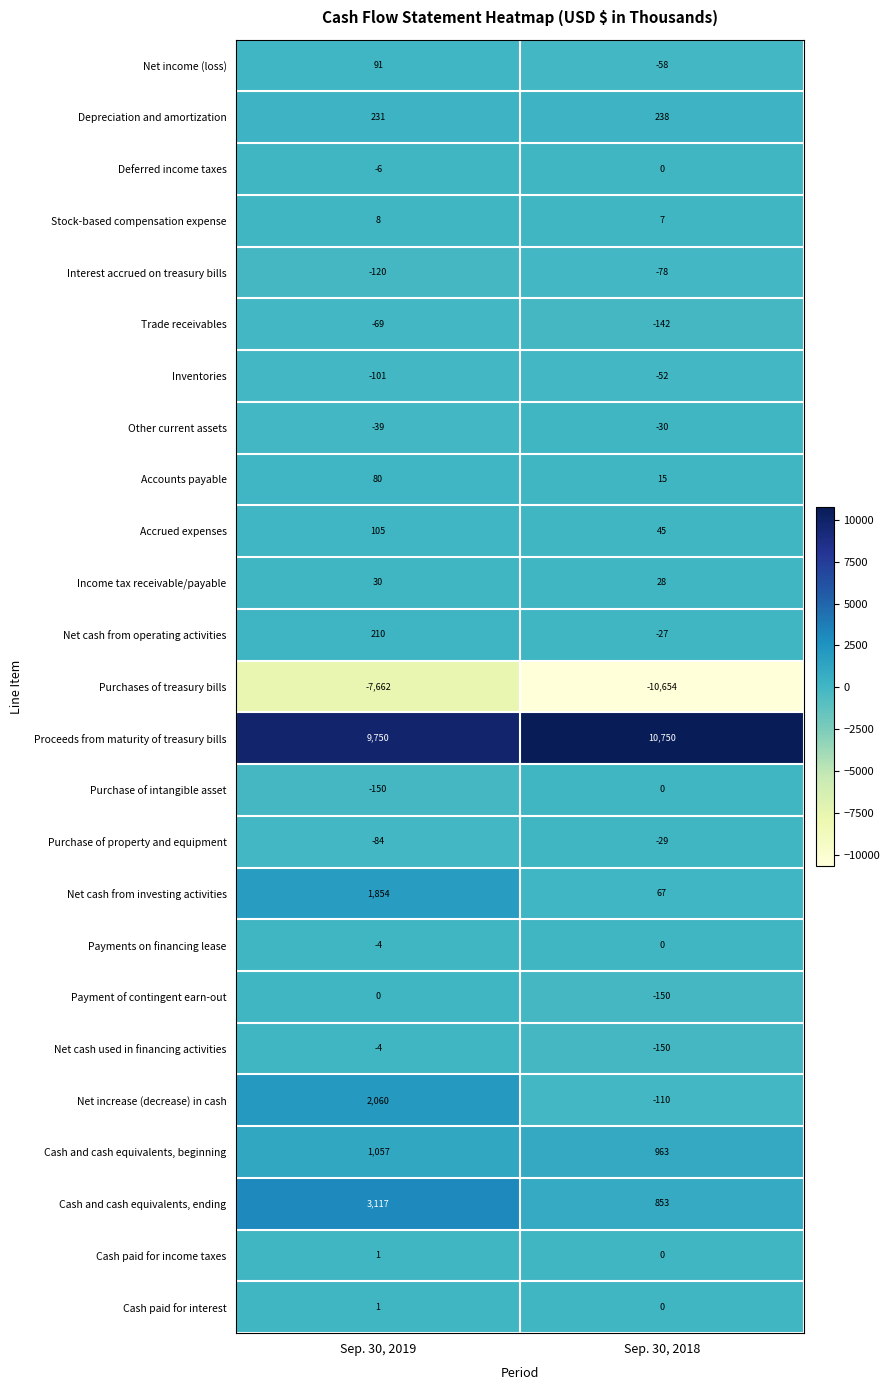

What is the minimum value shown in the chart?

-10654